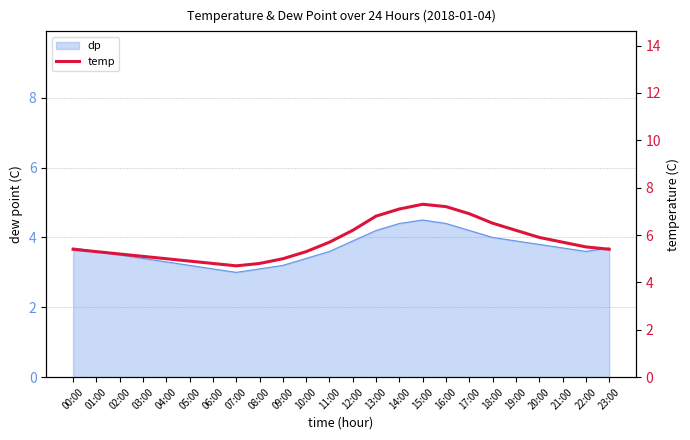

Approximately how many times larger is the value at 19:00 compared to 17:00?

0.9